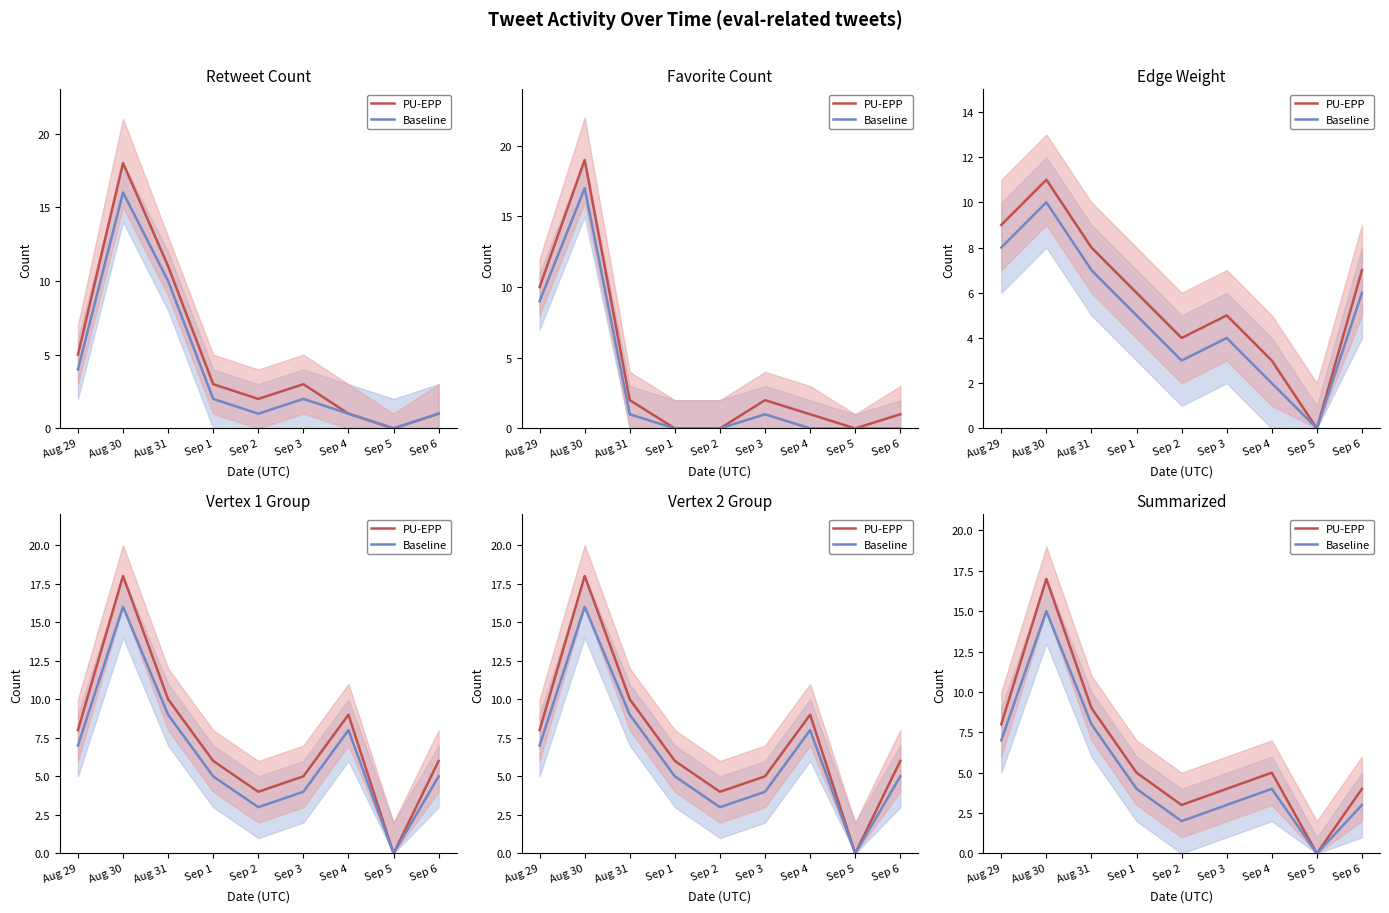

At Sep 5, list the series in order from largest to smallest.

PU-EPP, Baseline